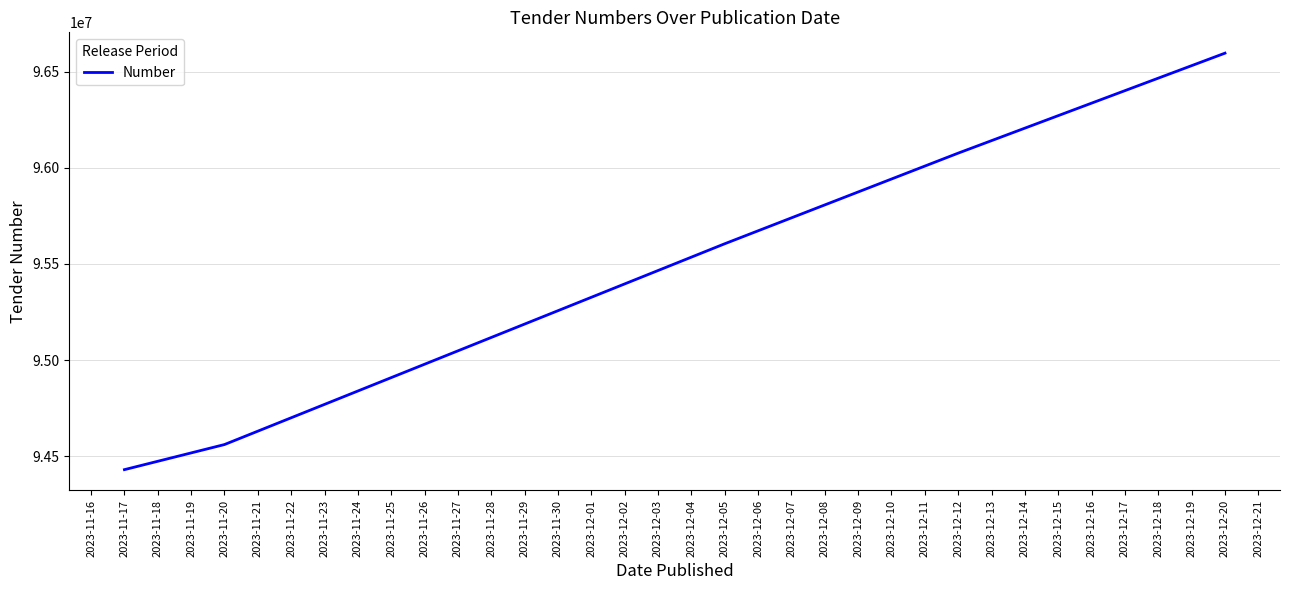

What is the ratio of the value at 2023-12-05 to the value at 2023-11-20?

1.0